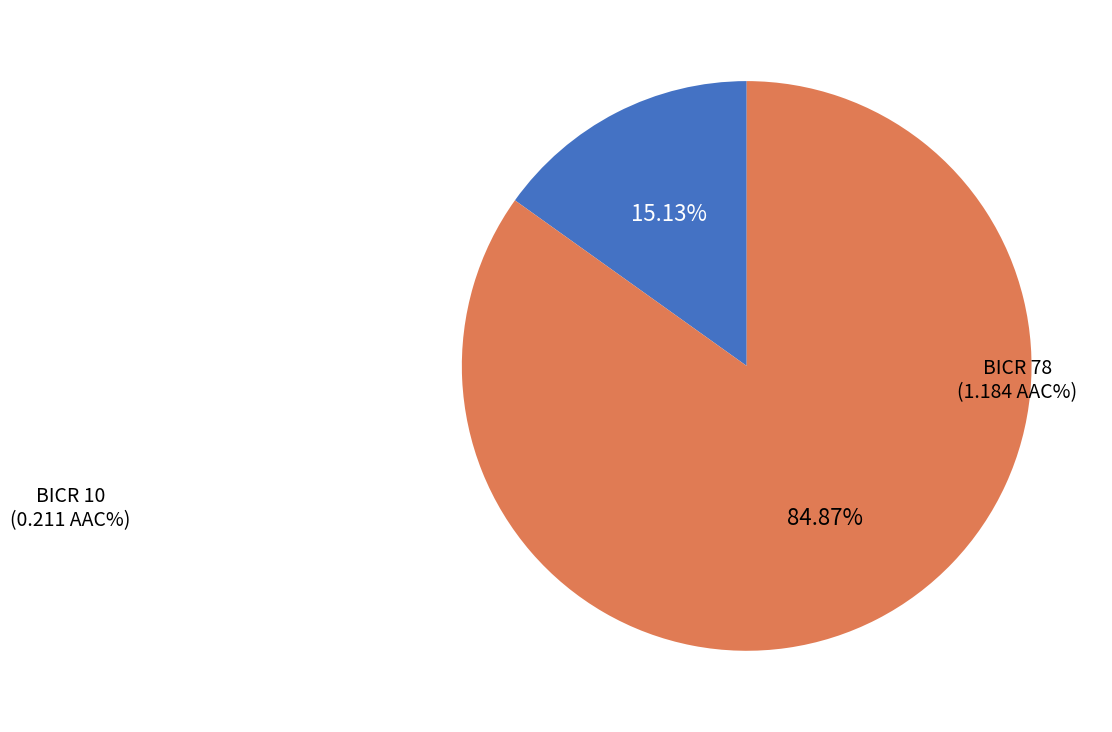

Does any single category account for the majority?

Yes